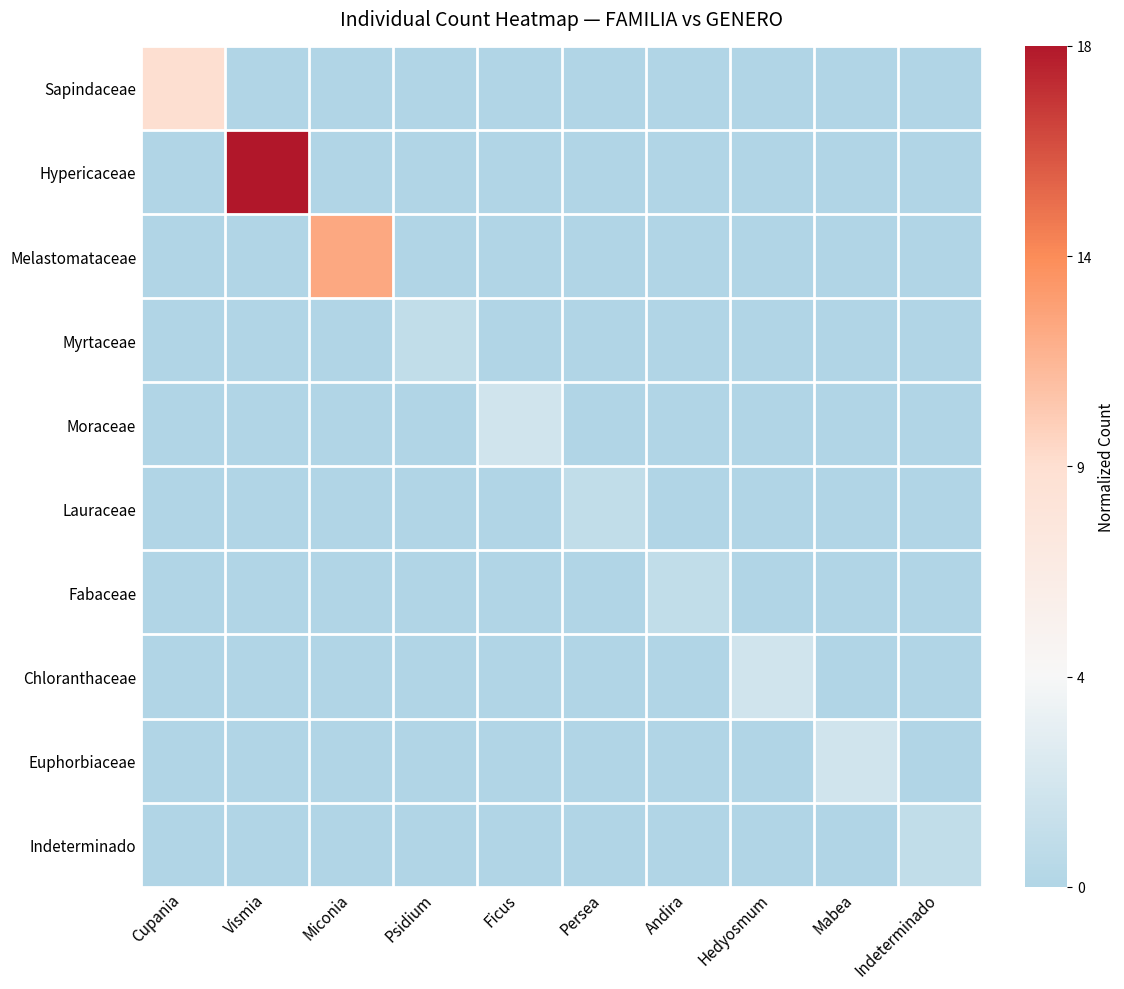

What is the greatest value displayed?

1.0